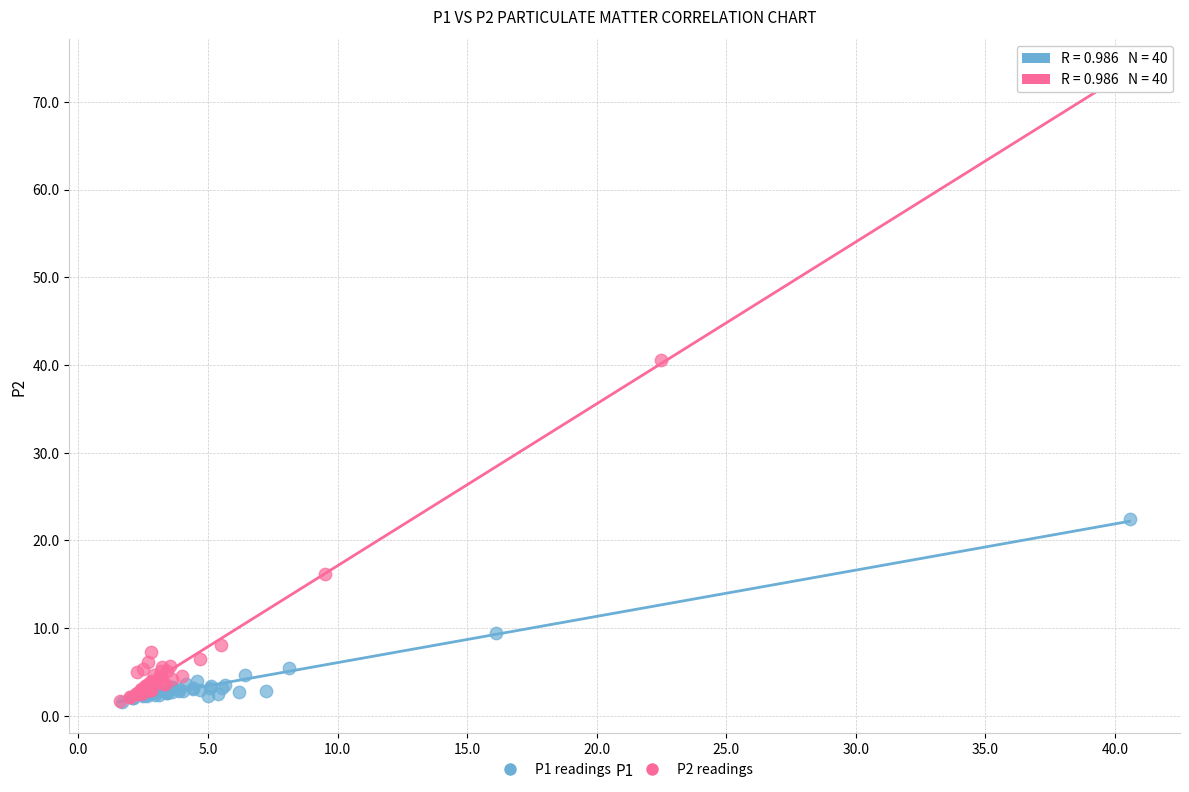

Which series has the widest spread of Y values?

P2 readings